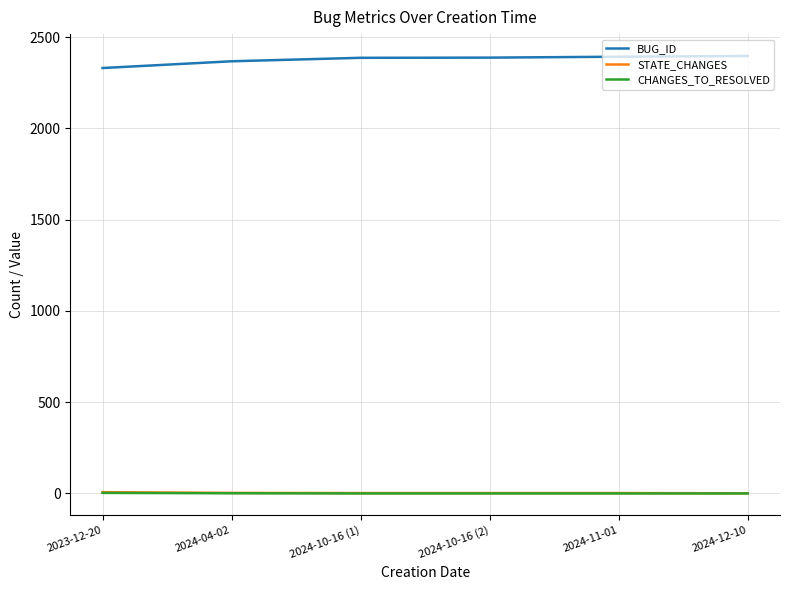

What is the spread (max minus min) of values at 2024-10-16 (1)?

2387